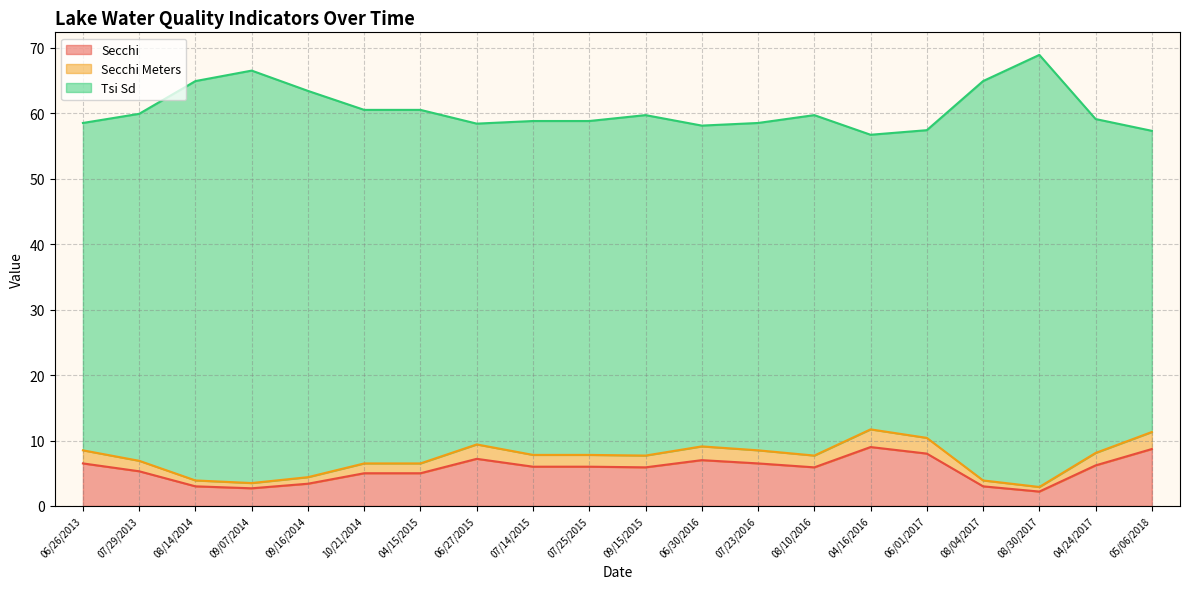

True or false: Secchi and Tsi Sd intersect in this chart.

False